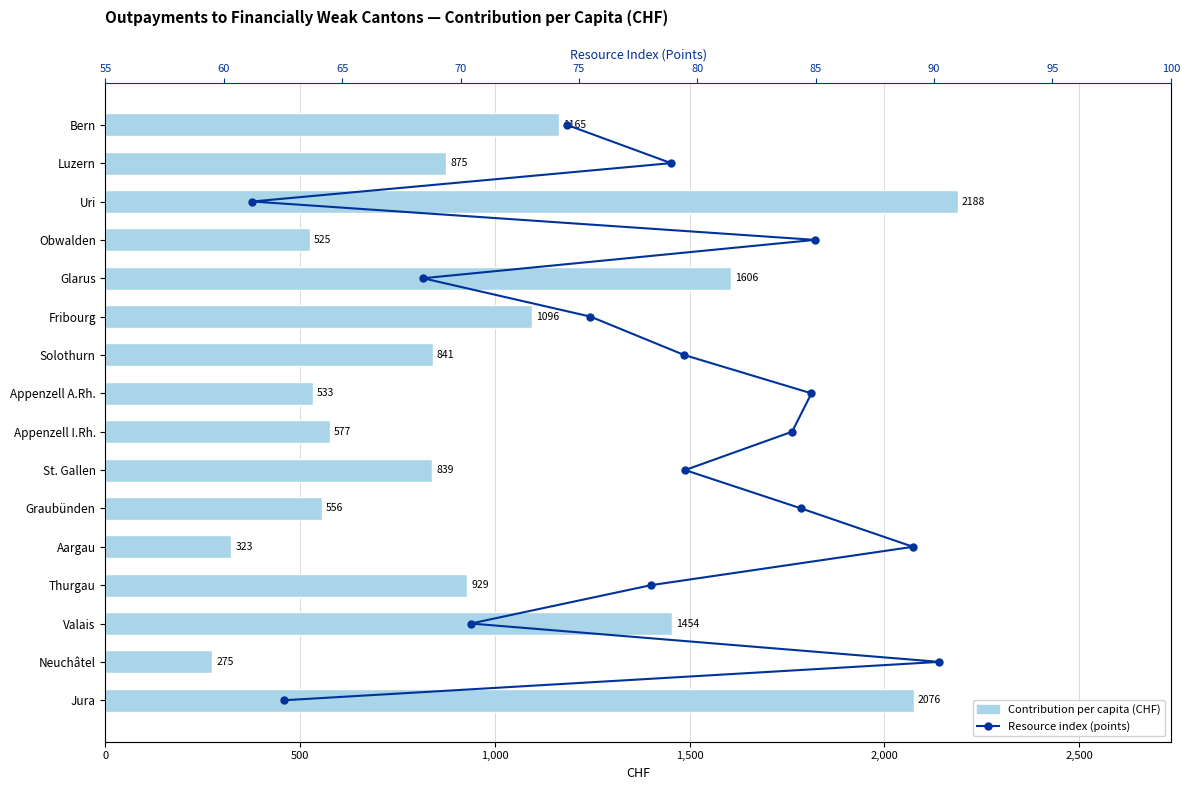

What is the value of the Contribution per capita (CHF) bar at the 13th from the left?

928.6